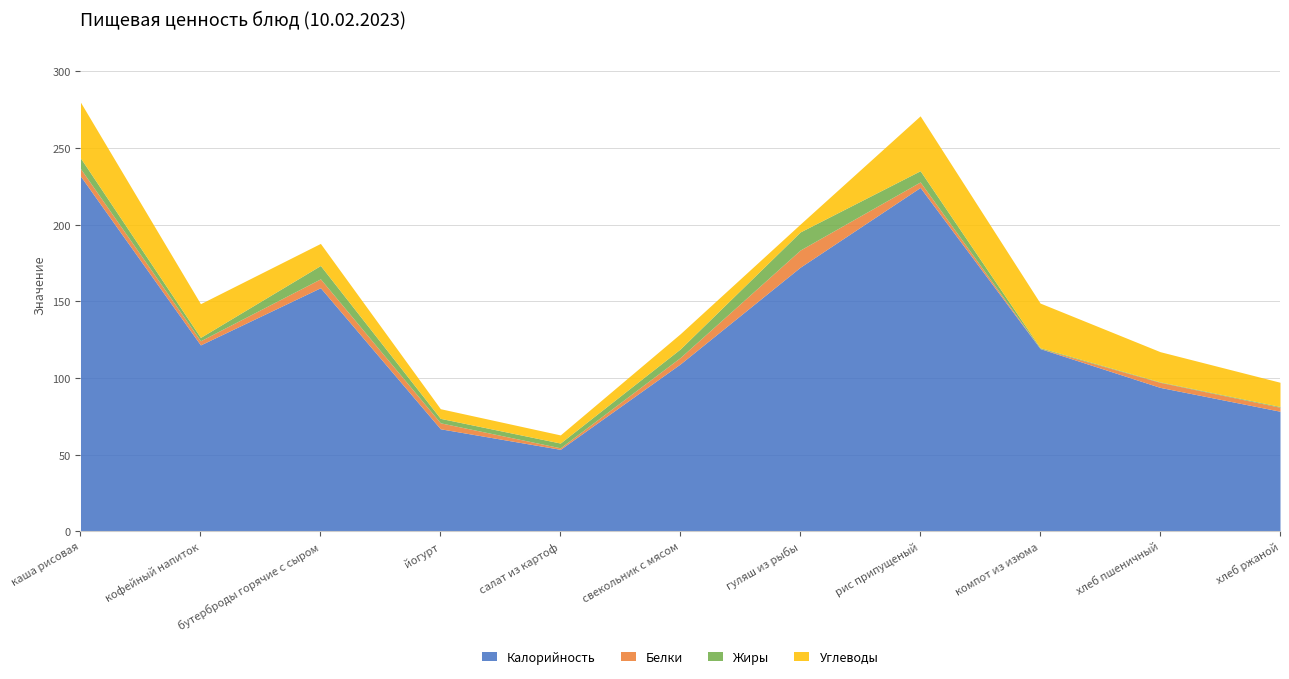

How many series are shown in this chart?

4